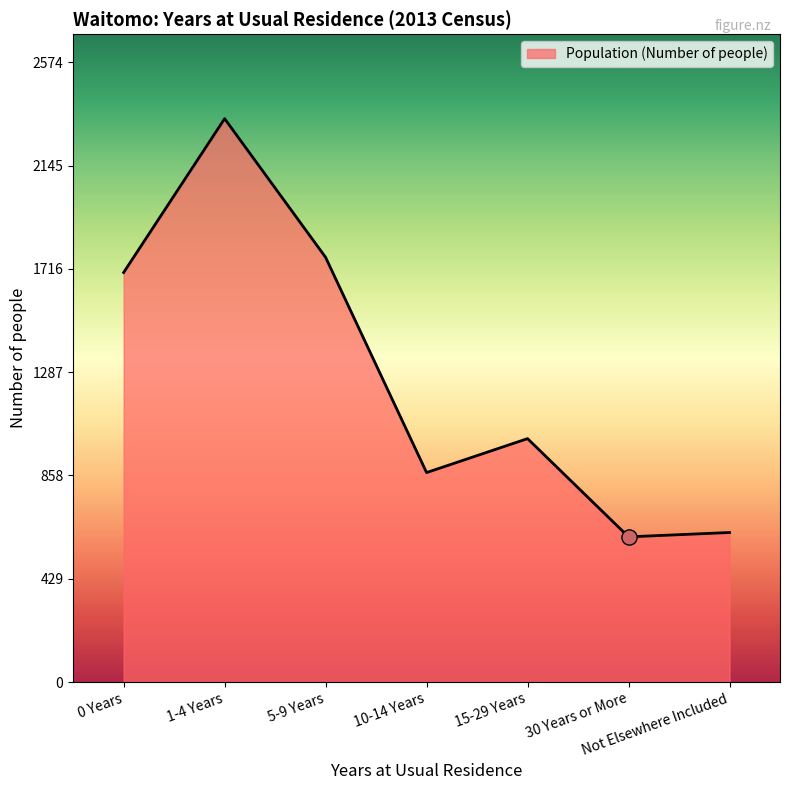

What is the change in value from 5-9 Years to Not Elsewhere Included?

-1143